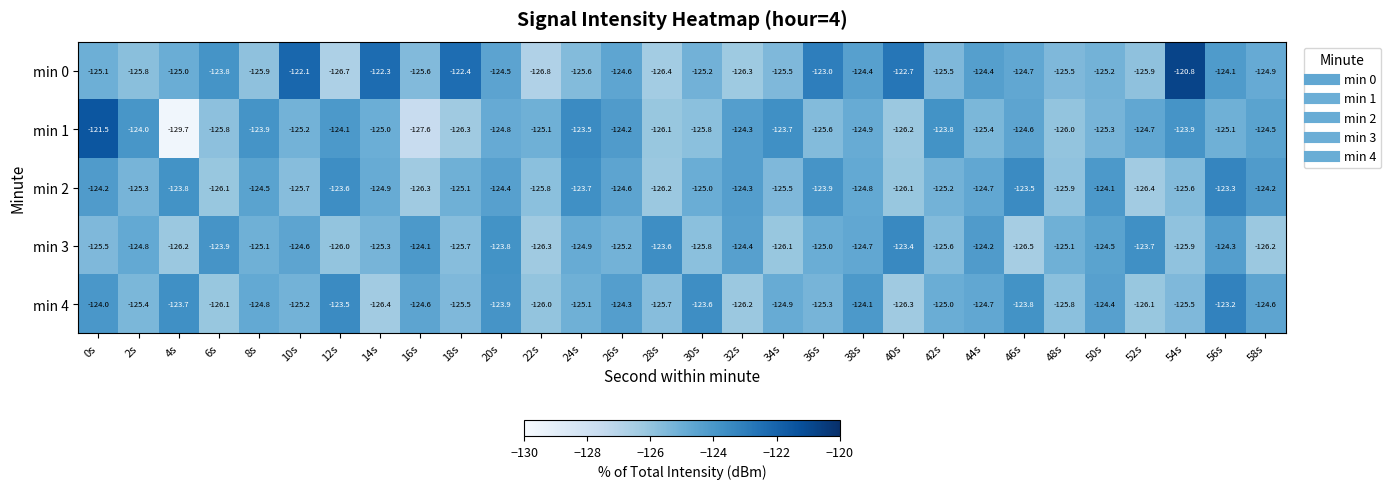

Is it true that min 3 equals -125.6 at 42s?

True